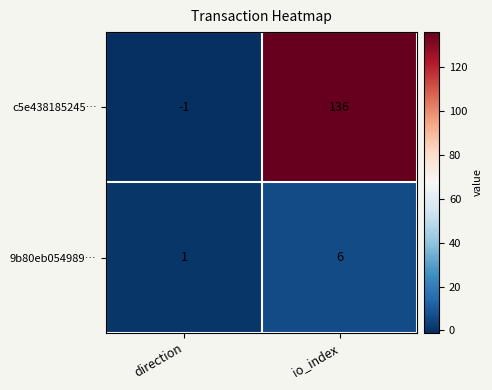

Which series has the largest total across all categories?

c5e438185245…